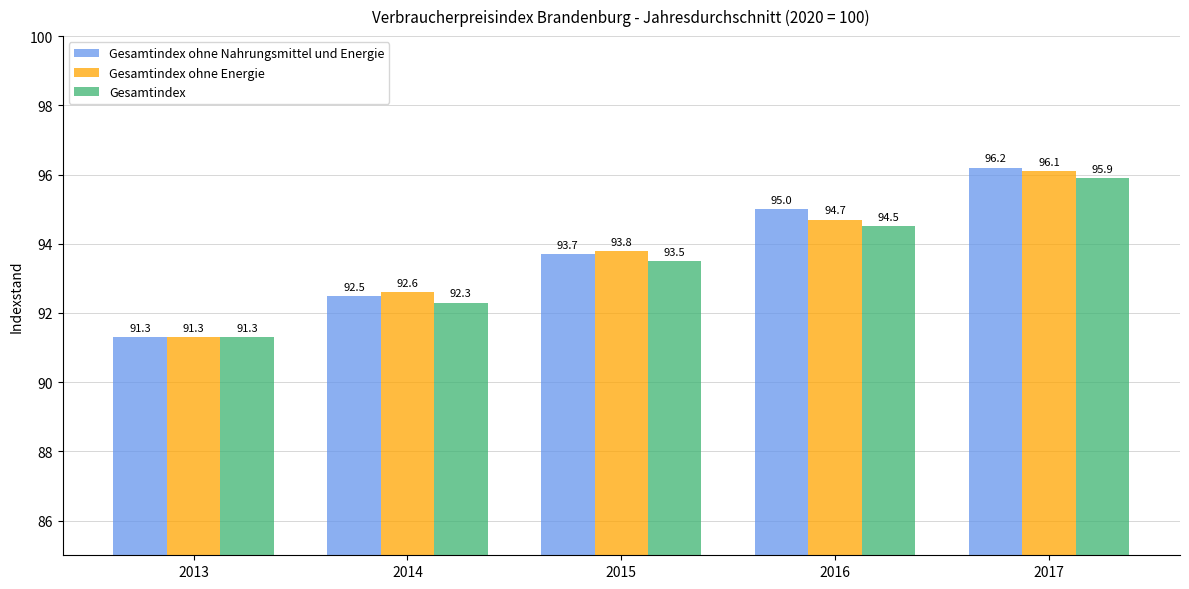

True or false: Gesamtindex has a value of 32.0 at 2017.

False